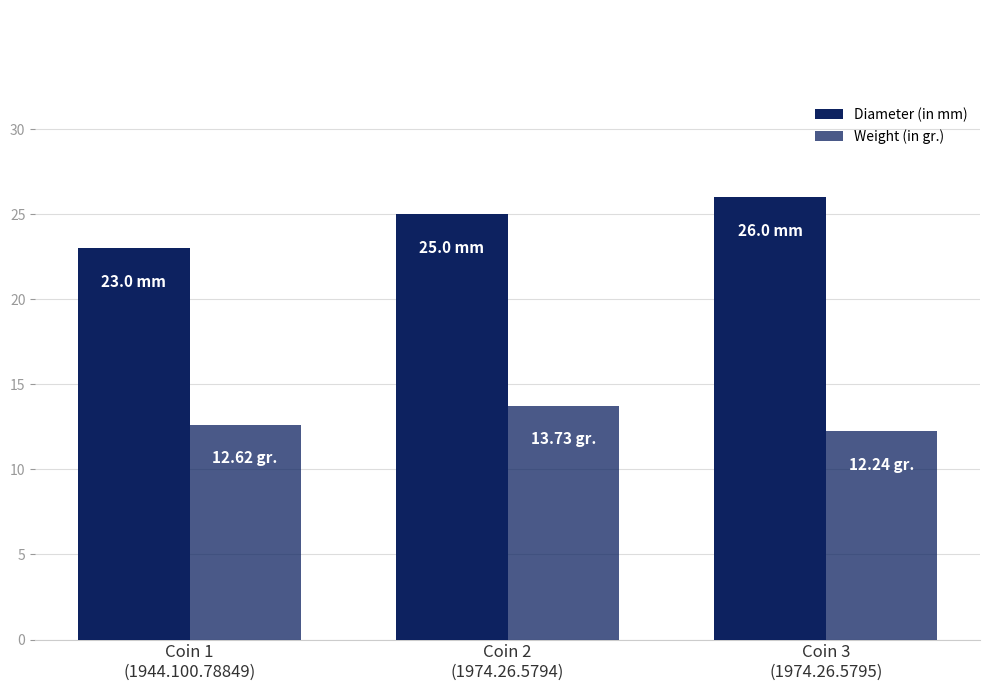

The value of Weight (in gr.) at Coin 3
(1974.26.5795) is 12.2. True or false?

True